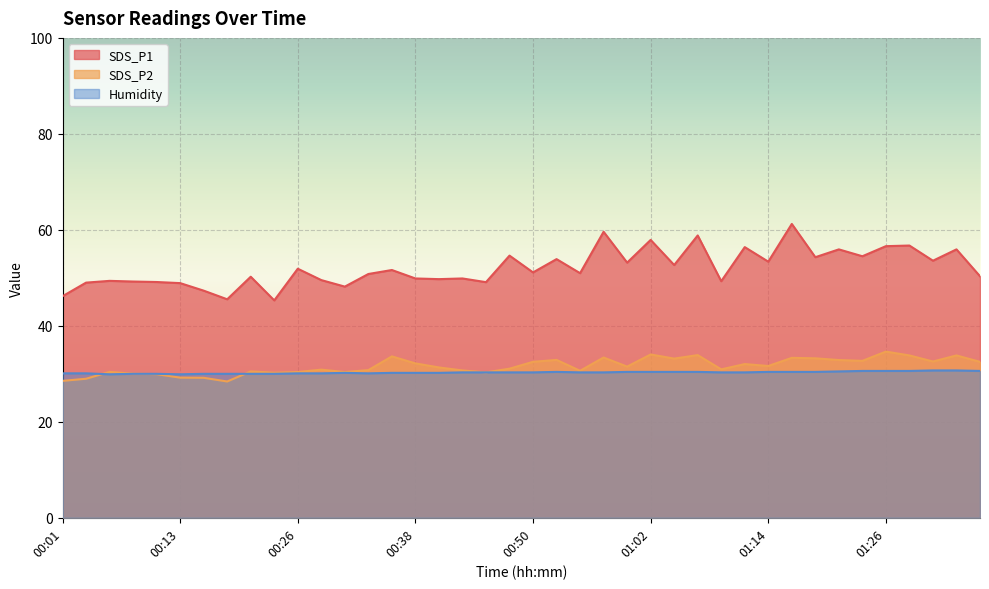

Reading left to right, transcribe all the data shown in this chart.

SDS_P1: 46.2	49.0	49.4	49.2	49.1	48.9	47.3	45.5	50.2	45.3	51.9	49.5	48.2	50.8	51.6	49.9	49.7	49.9	49.1	54.6	51.1	53.9	51.0	59.6	53.2	57.9	52.7	58.8	49.3	56.4	53.4	61.2	54.3	55.9	54.5	56.6	56.7	53.6	55.9	50.3
SDS_P2: 28.5	29.0	30.4	30.0	29.9	29.2	29.2	28.4	30.5	30.2	30.4	30.9	30.4	30.8	33.6	32.2	31.3	30.7	30.3	31.1	32.5	32.9	30.6	33.4	31.5	34.0	33.2	33.9	30.9	32.0	31.6	33.3	33.2	32.9	32.7	34.6	33.8	32.6	33.8	32.5
Humidity: 30.1	30.1	29.9	30.0	30.0	29.9	30.0	30.0	30.0	30.0	30.1	30.1	30.2	30.1	30.2	30.2	30.2	30.3	30.3	30.3	30.3	30.4	30.3	30.3	30.4	30.4	30.4	30.4	30.3	30.3	30.4	30.4	30.4	30.5	30.6	30.6	30.6	30.7	30.7	30.6